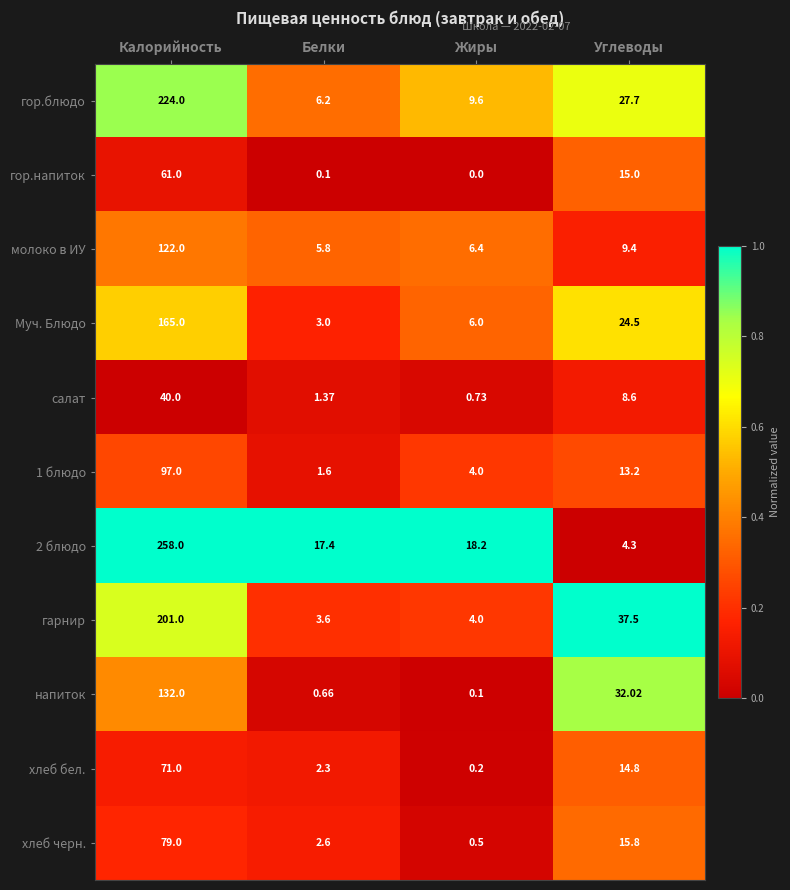

List the labels in order of гор.напиток value, smallest first.

Жиры, Белки, Углеводы, Калорийность